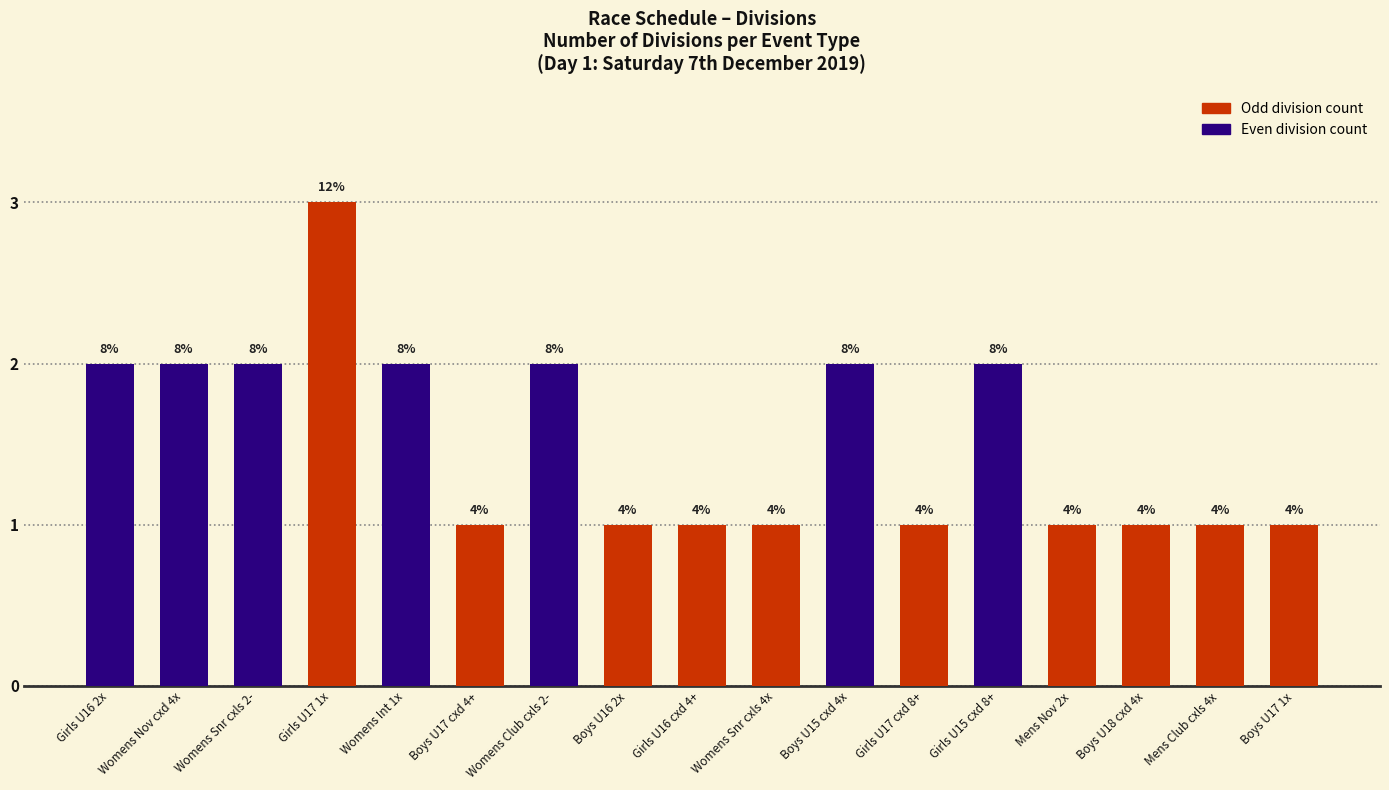

Does the chart contain any negative values?

No